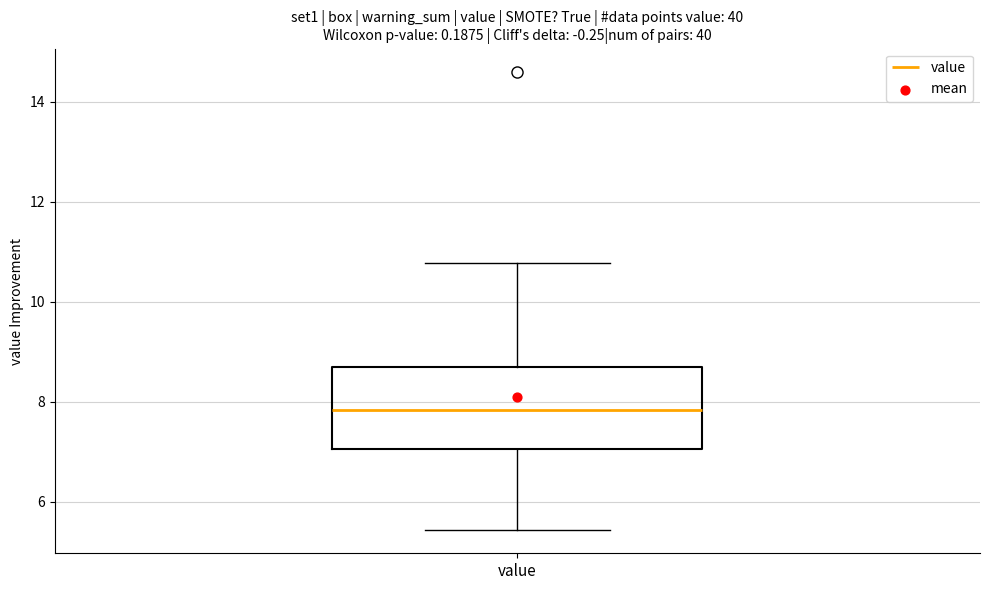

Transcribe this box plot: give where the median line is, the range the box spans, and where the two whiskers end, as read against the y-axis. The values are not printed on the chart, so give them approximately, as read against the axis.

median 7.8, box 7.0 to 8.8, whiskers 5.4 to 10.8